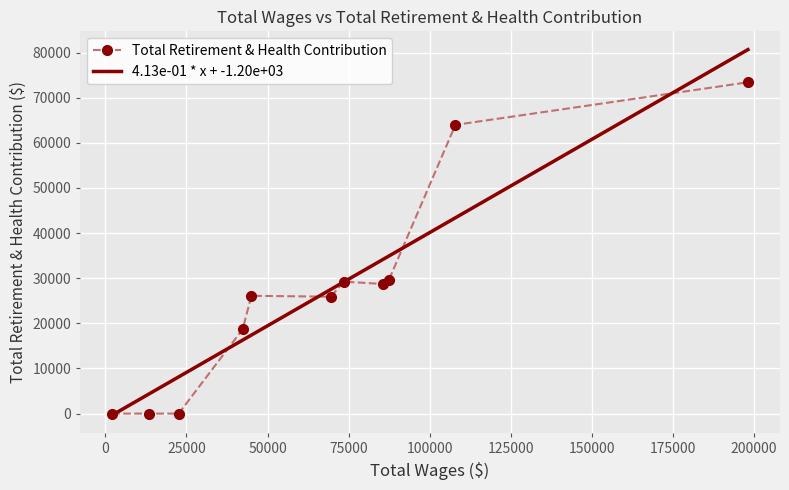

What is the highest value of the 4.13e-01 * x + -1.20e+03 series?

80656.2